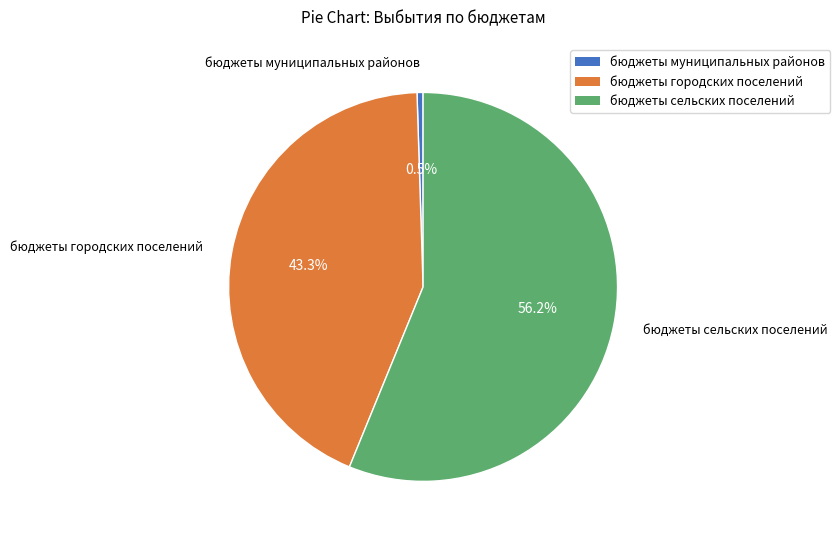

What is the largest slice in the pie chart?

бюджеты сельских поселений